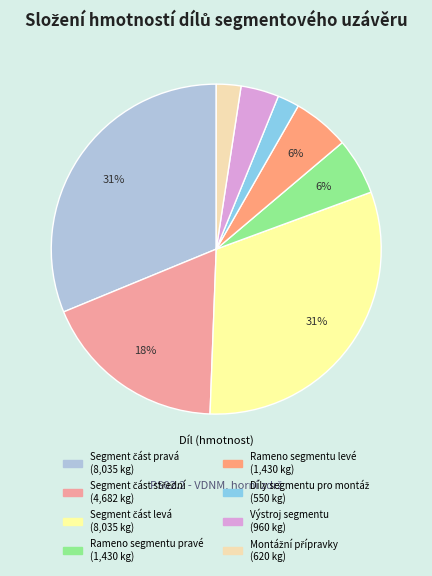

Count the number of slices in the pie.

8